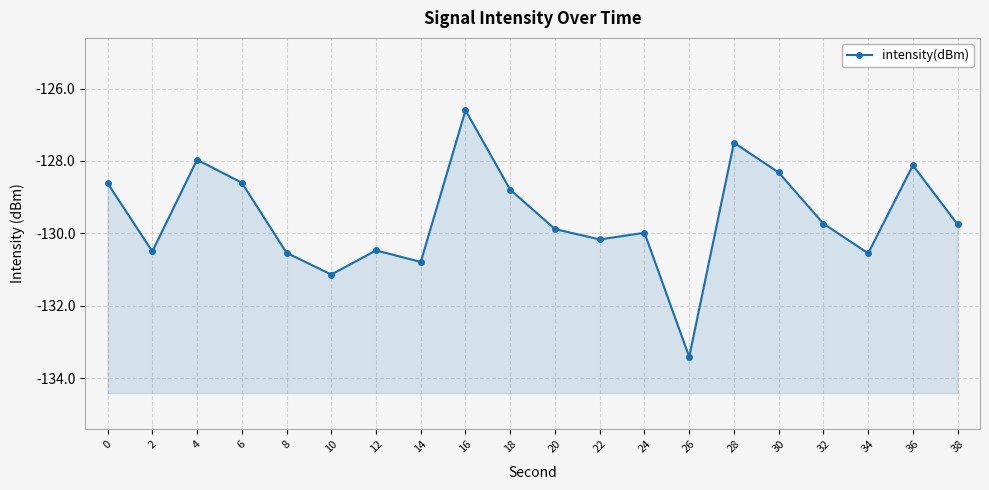

How many series are shown in this chart?

1